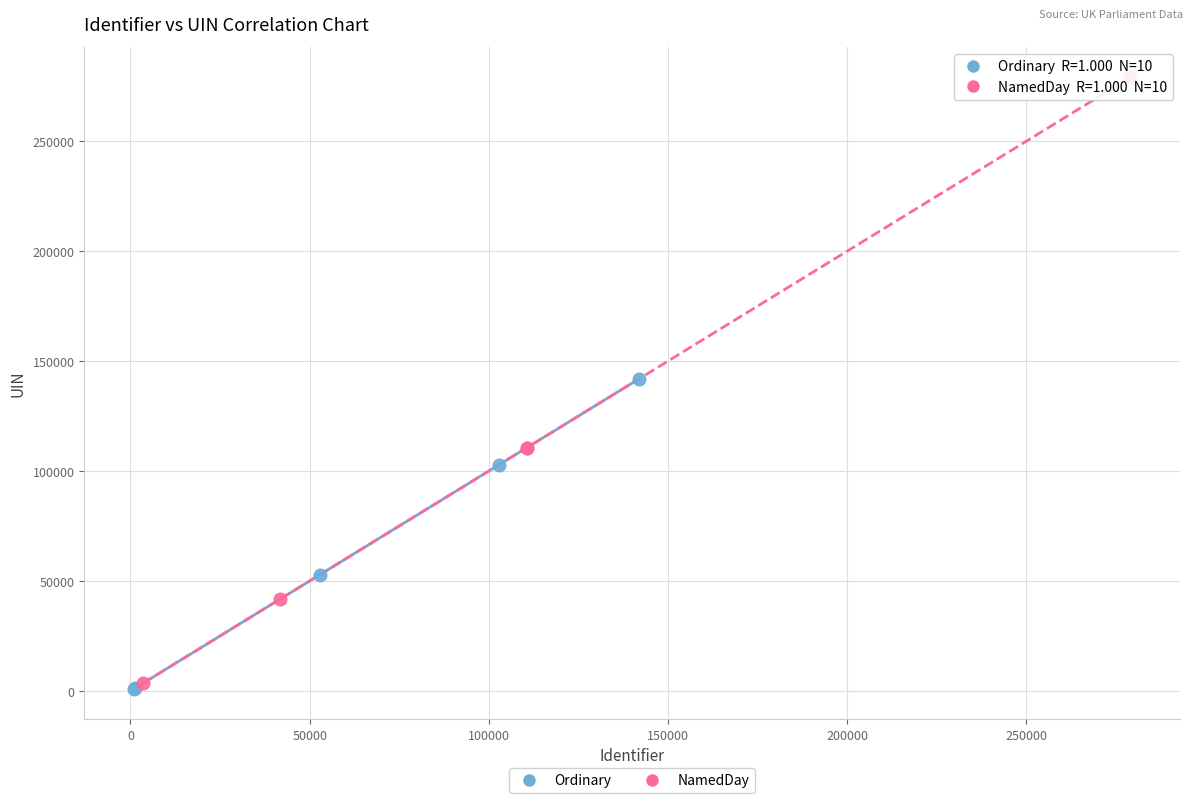

Which series has the largest Y range (max minus min)?

NamedDay